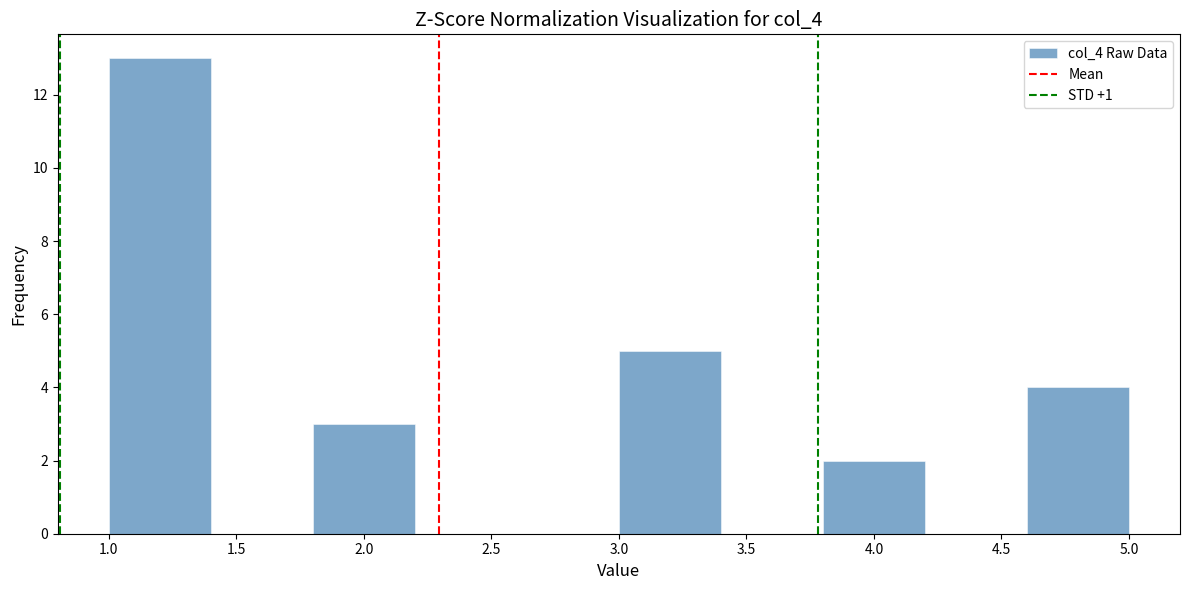

How tall is the bar that spans 1.8 to 2.2 on the x-axis? The values are not printed on the chart, so give them approximately, as read against the axis.

3